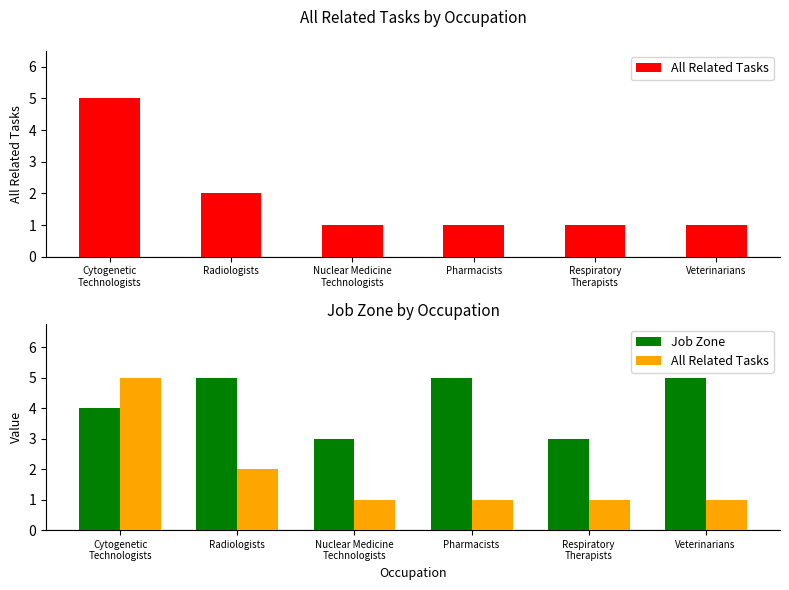

What is the smallest value displayed?

1